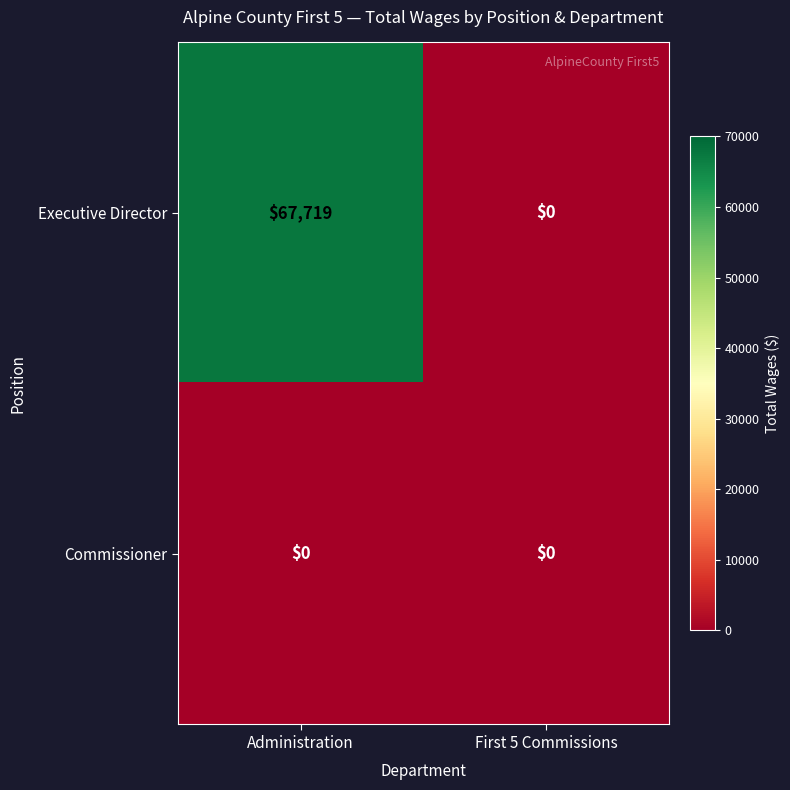

What is the total value across all series at Administration?

67719